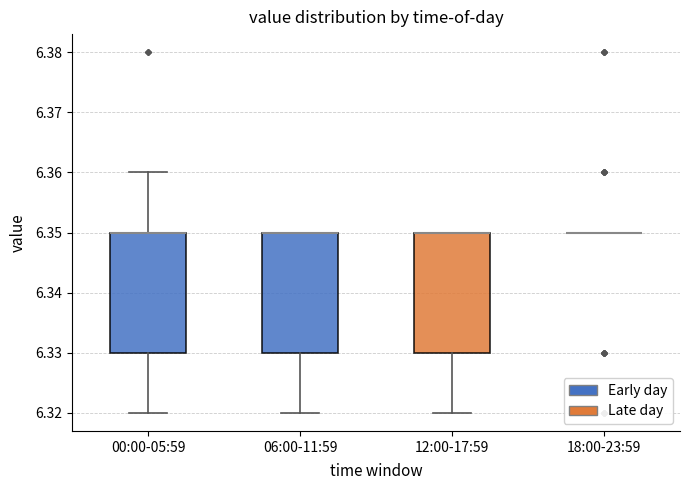

Reading left to right, read every box against the y-axis: the position of its median line, the range the box covers, and the ends of its whiskers. The values are not printed on the chart, so give them approximately, as read against the axis.

00:00-05:59: median 6.35 (drawn on the box's upper edge), box 6.33 to 6.35, whiskers 6.32 to 6.36
06:00-11:59: median 6.35 (drawn on the box's upper edge), box 6.33 to 6.35, whiskers 6.32 to 6.35
12:00-17:59: median 6.35 (drawn on the box's upper edge), box 6.33 to 6.35, whiskers 6.32 to 6.35
18:00-23:59: box collapsed to a line at 6.35, whiskers 6.35 to 6.35